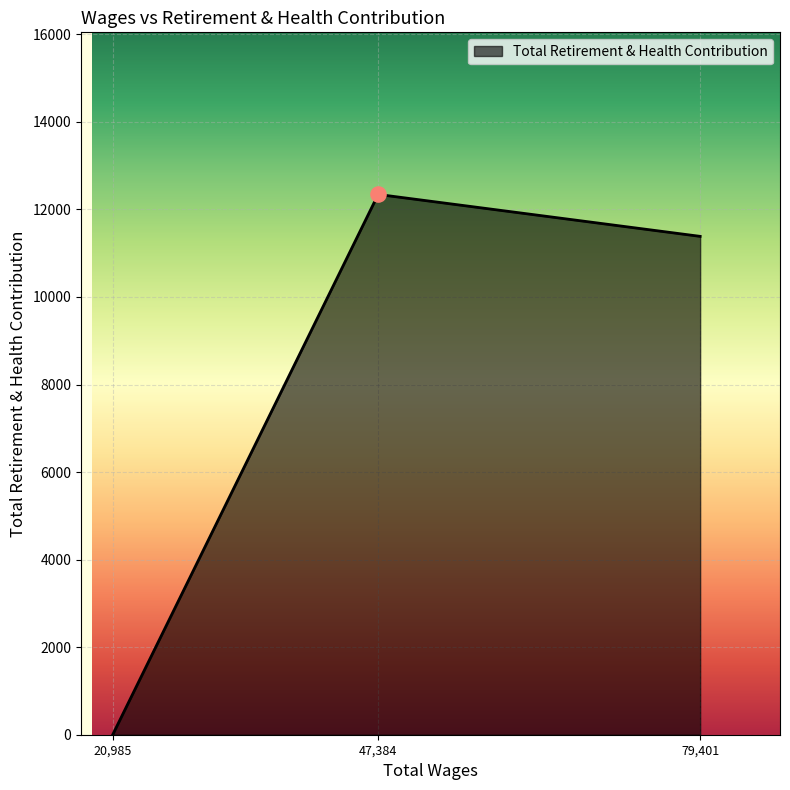

What is the ratio of the value at 79,401 to the value at 47,384?

0.9